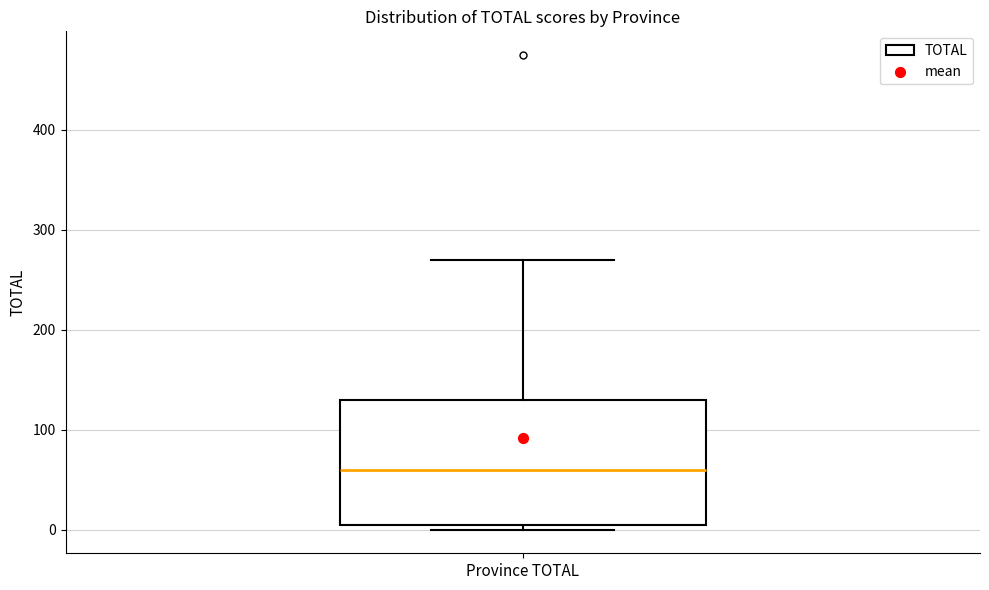

Where is the upper edge of the box for Province TOTAL on the y-axis? The values are not printed on the chart, so give them approximately, as read against the axis.

130